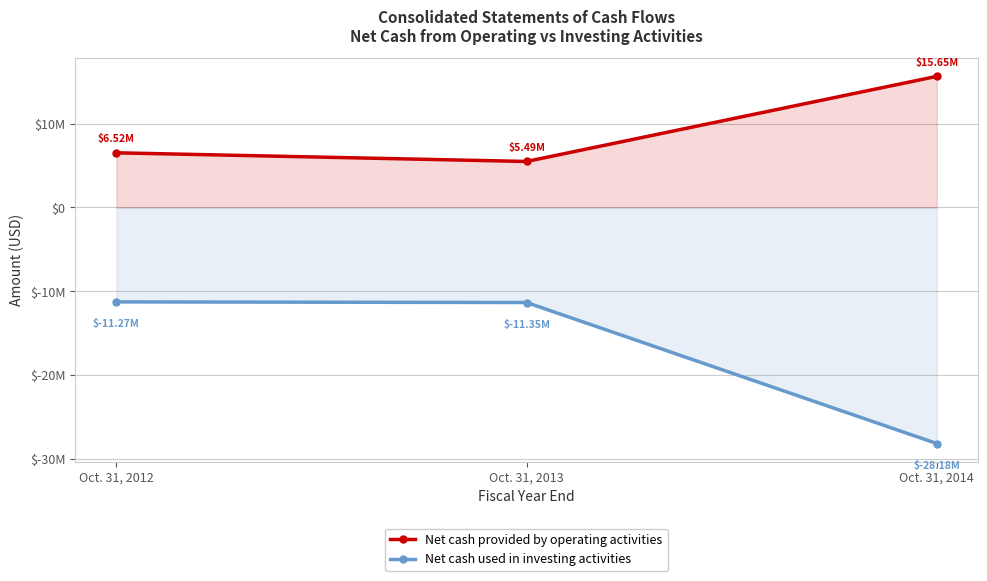

What is the value of the Net cash used in investing activities point at the 2nd from the left?

-11348000